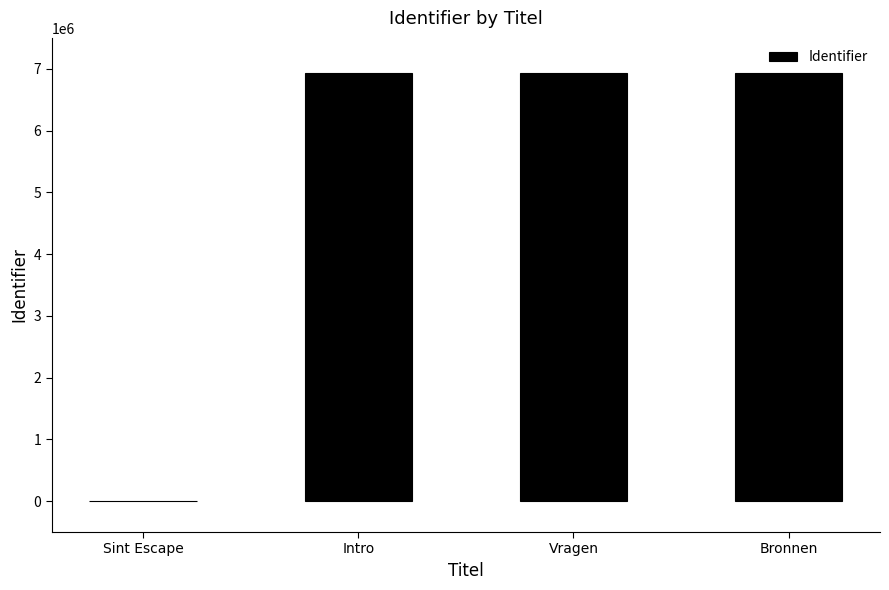

How many values are above zero?

3